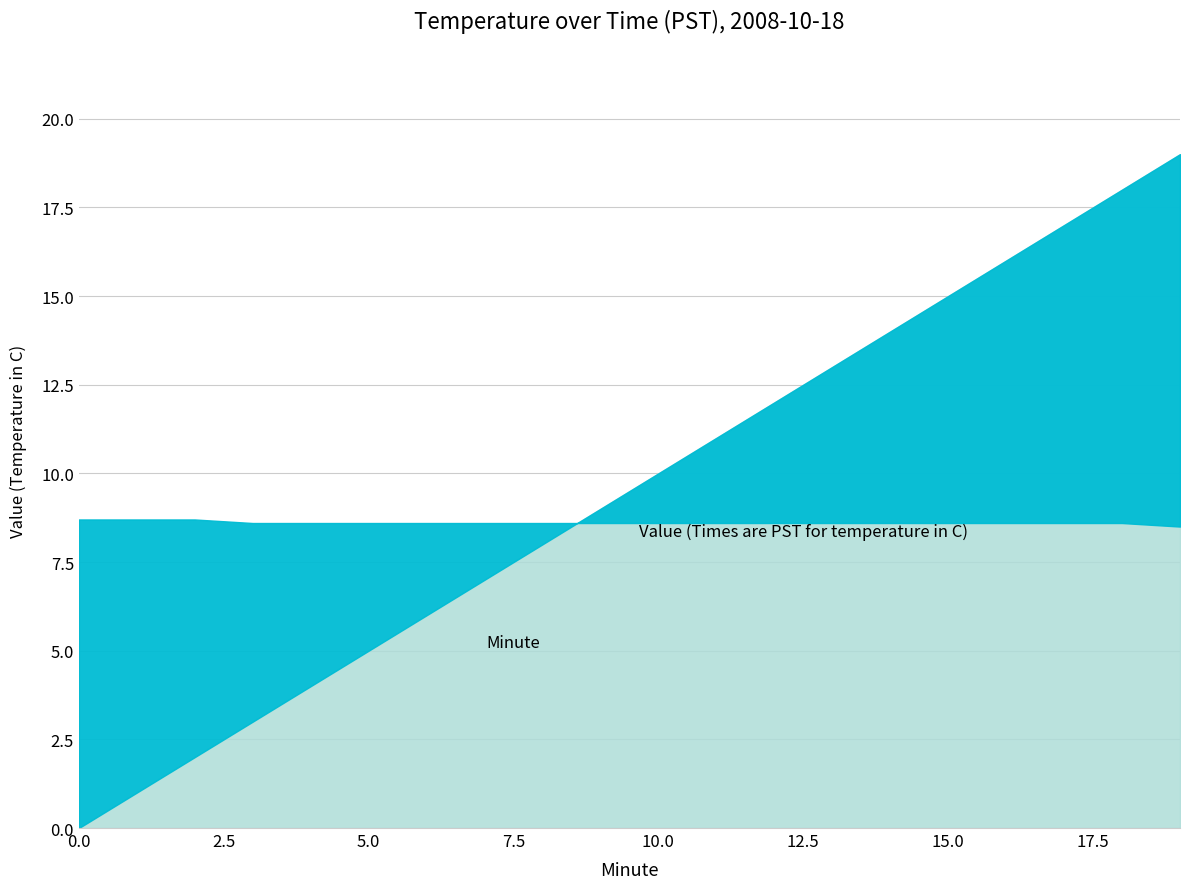

Does the chart display data point markers on the line(s)?

No